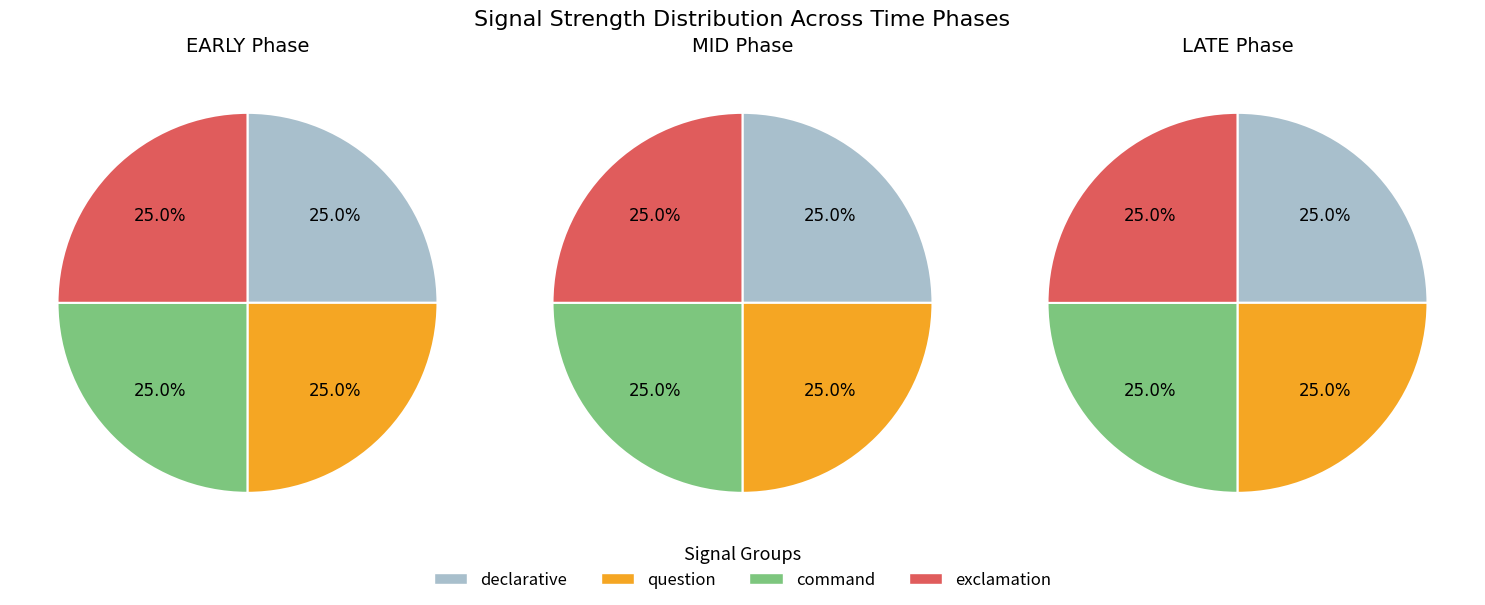

Does any single category account for the majority?

No